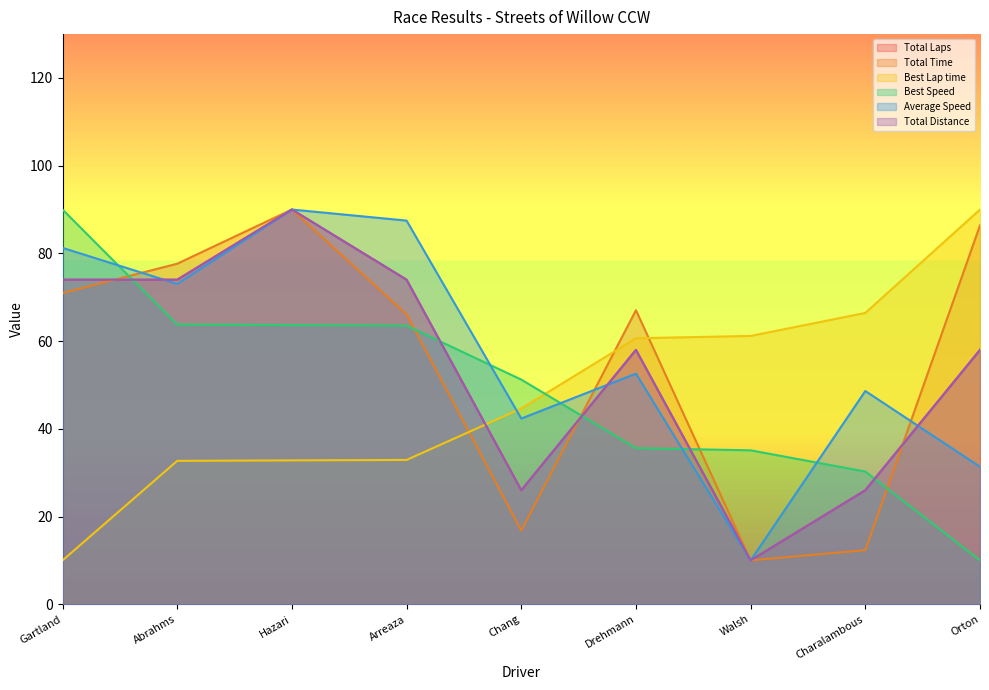

Is it true that Best Lap time equals 43.3 at Arreaza?

False